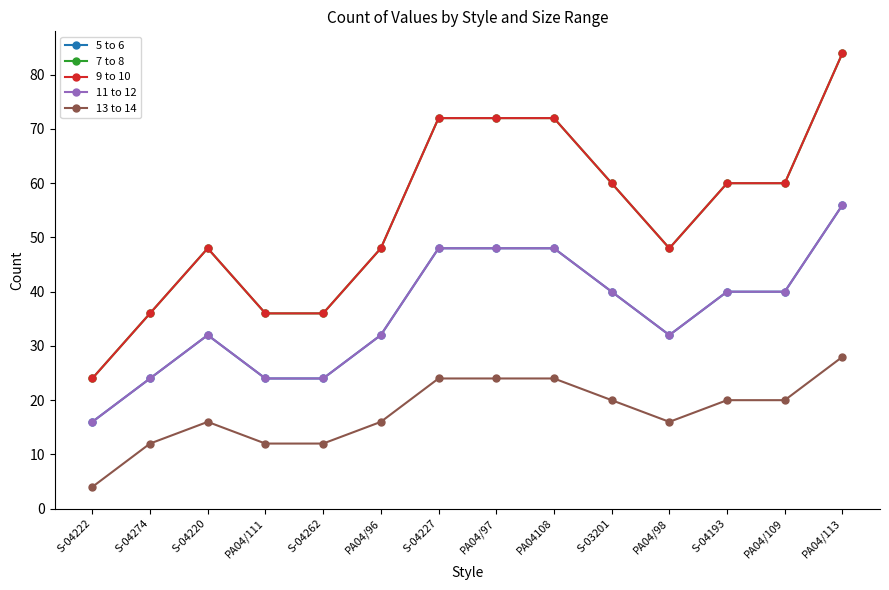

True or false: 7 to 8 has more than 2 interior local peaks.

False